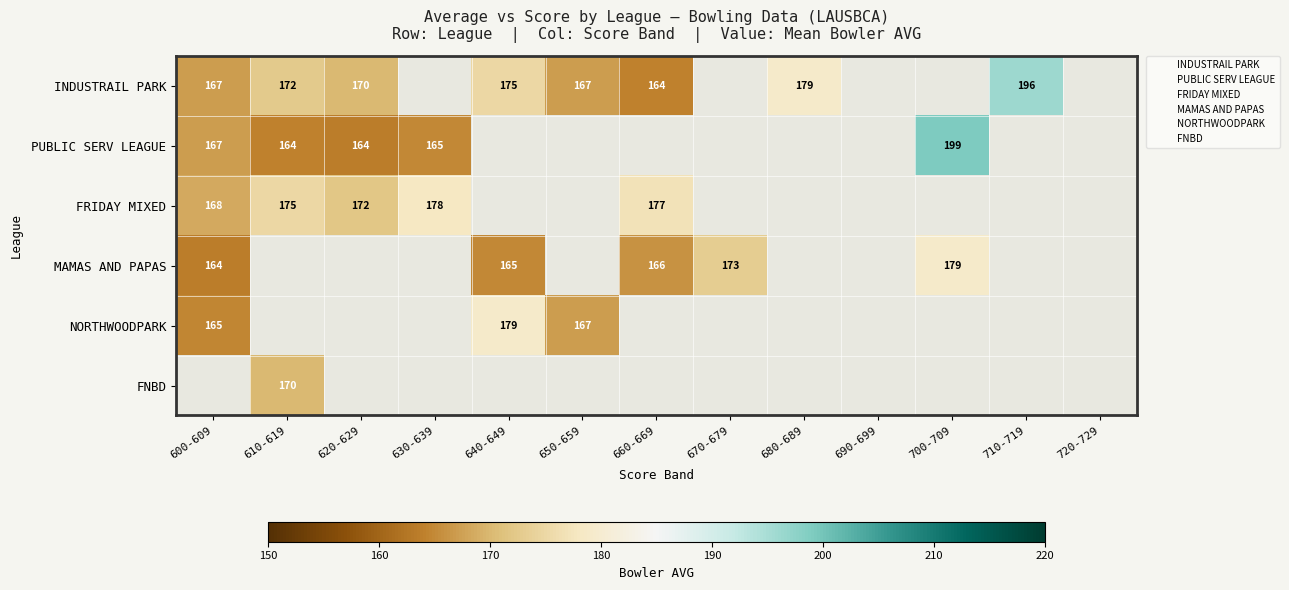

At which category does the chart reach its peak across all series?

700-709